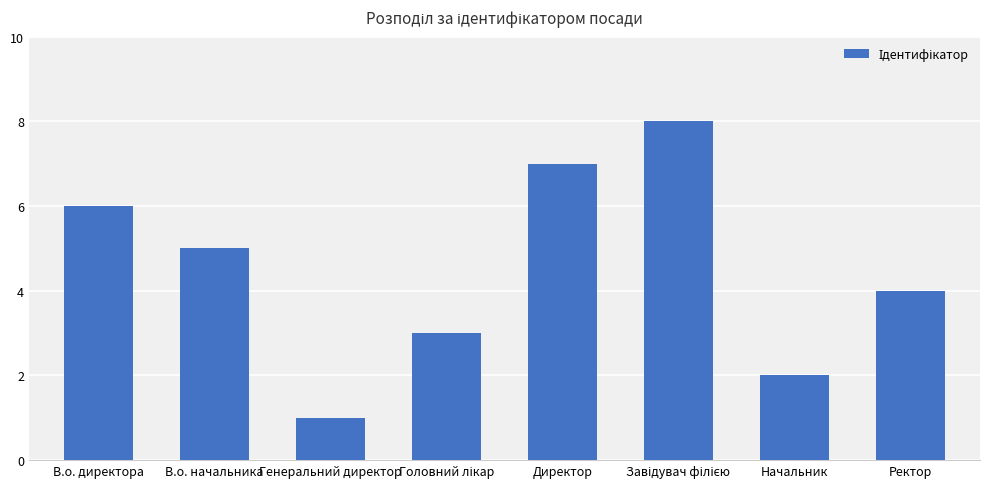

What is the change in value from В.о. директора to Директор?

+1